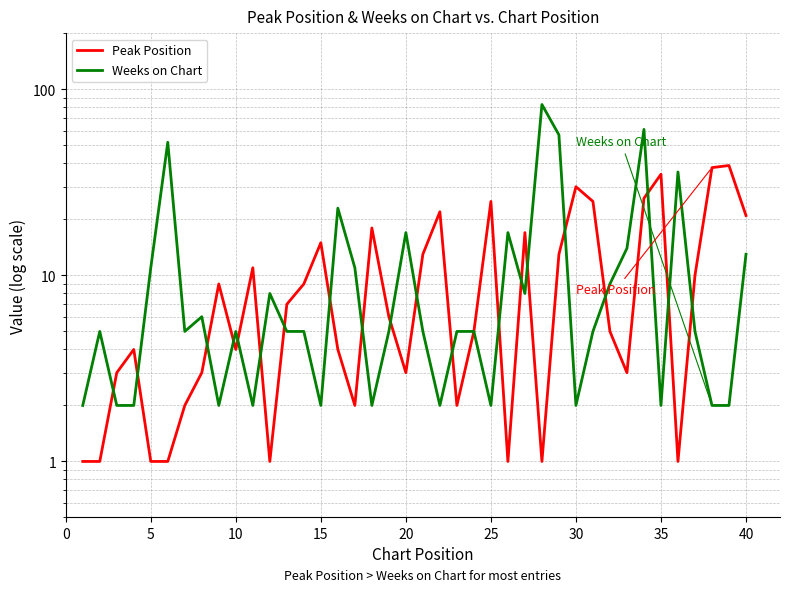

Which series has the largest range (max minus min)?

Weeks on Chart